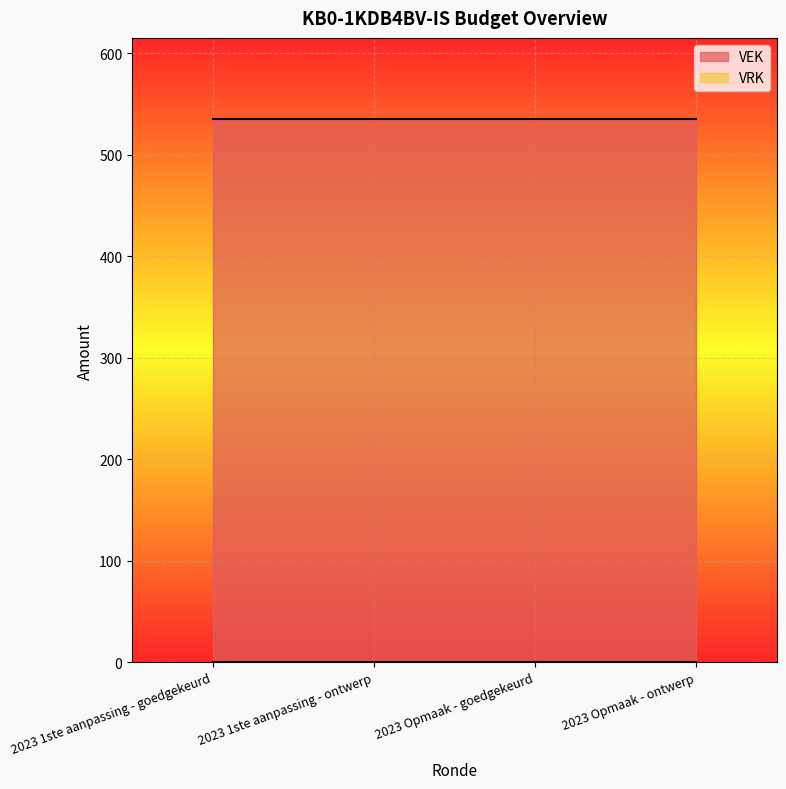

At which label is VEK closest to 535?

2023 1ste aanpassing - goedgekeurd